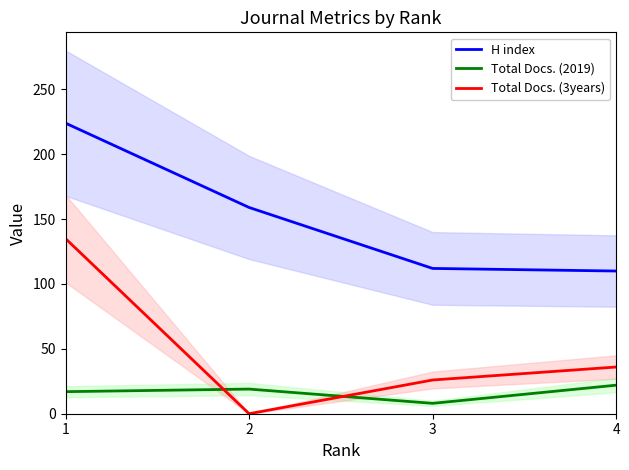

What is the value of the Total Docs. (2019) point at the 3rd from the left?

8